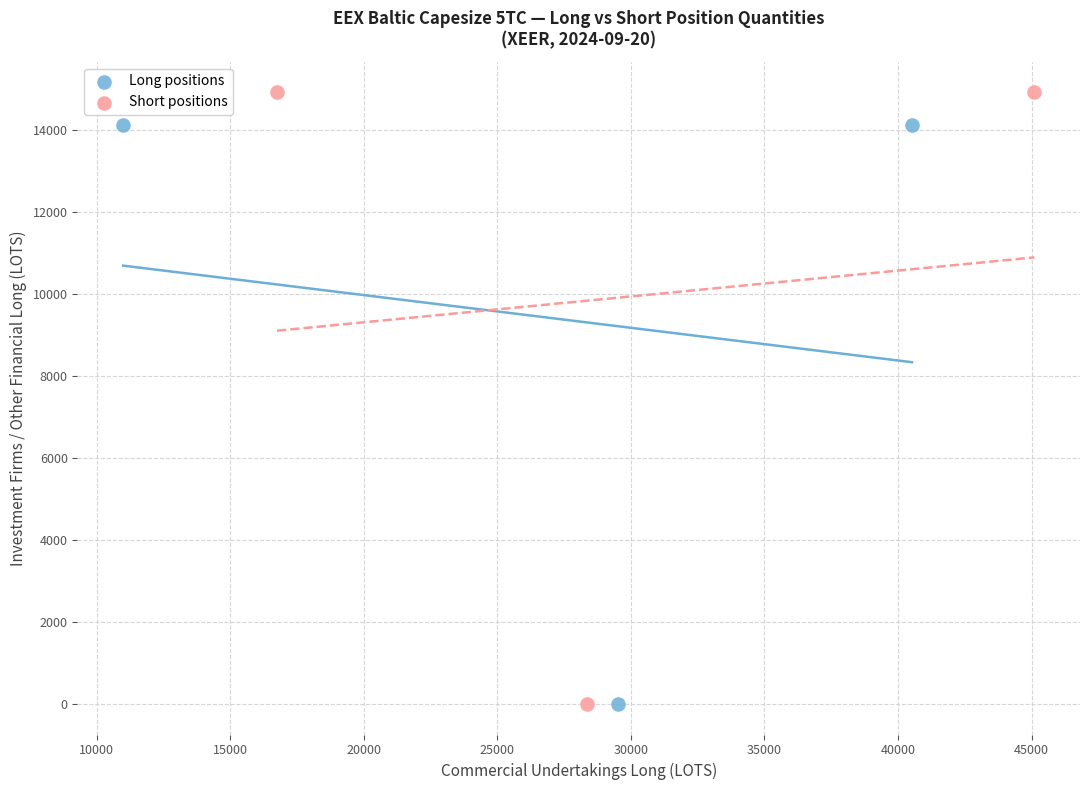

Which series has the largest Y range (max minus min)?

Short positions